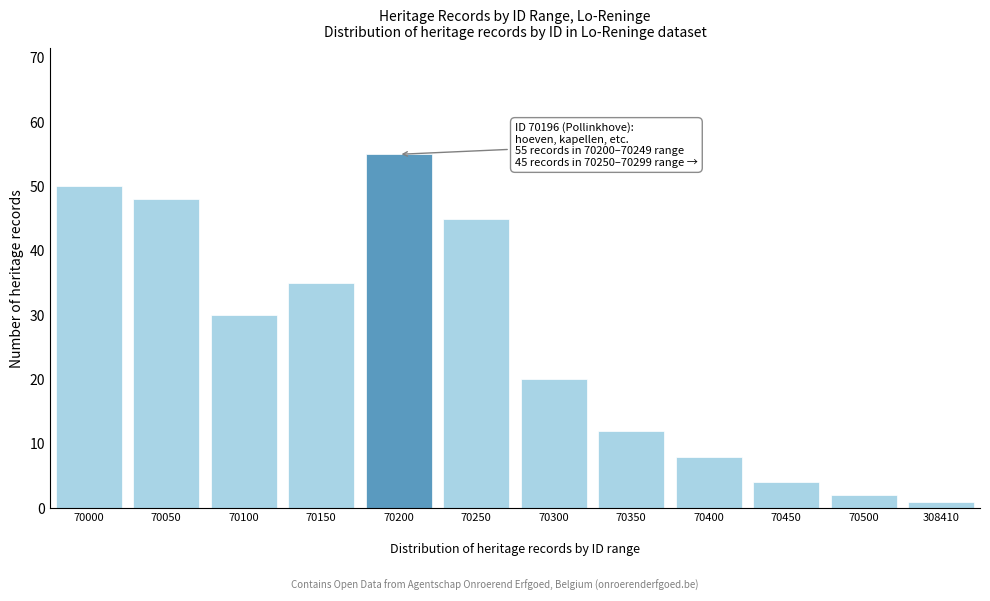

Reading left to right, extract all data points from this chart.

50	48	30	35	55	45	20	12	8	4	2	1